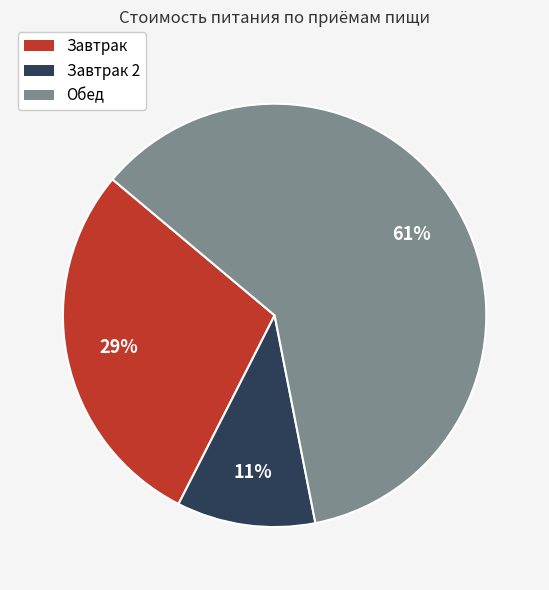

Between Обед and Завтрак 2, which is larger?

Обед